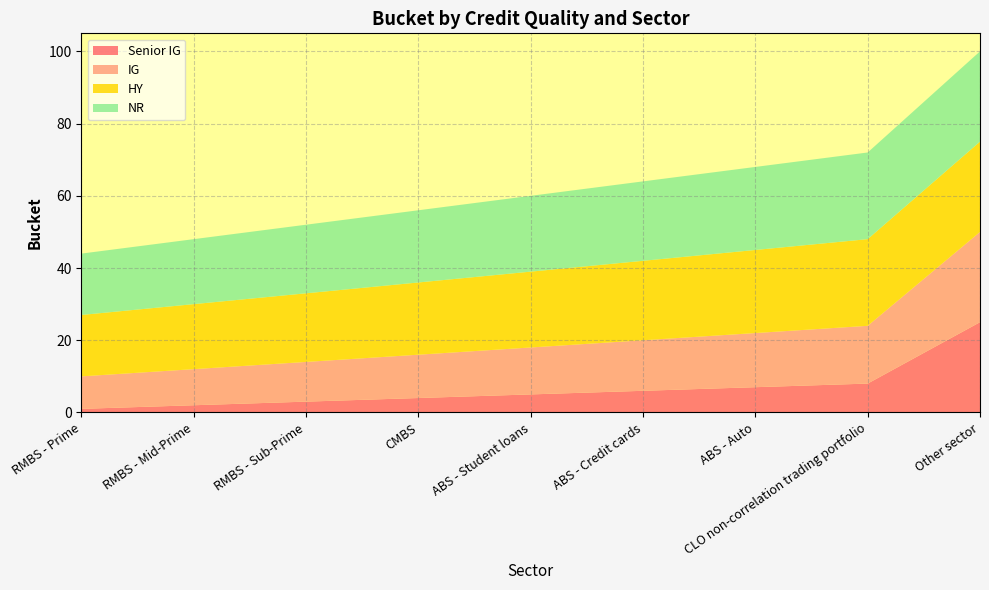

Reading left to right, extract all data points from this chart.

Senior IG: RMBS - Prime=1	RMBS - Mid-Prime=2	RMBS - Sub-Prime=3	CMBS=4	ABS - Student loans=5	ABS - Credit cards=6	ABS - Auto=7	CLO non-correlation trading portfolio=8	Other sector=25
IG: RMBS - Prime=9	RMBS - Mid-Prime=10	RMBS - Sub-Prime=11	CMBS=12	ABS - Student loans=13	ABS - Credit cards=14	ABS - Auto=15	CLO non-correlation trading portfolio=16	Other sector=25
HY: RMBS - Prime=17	RMBS - Mid-Prime=18	RMBS - Sub-Prime=19	CMBS=20	ABS - Student loans=21	ABS - Credit cards=22	ABS - Auto=23	CLO non-correlation trading portfolio=24	Other sector=25
NR: RMBS - Prime=17	RMBS - Mid-Prime=18	RMBS - Sub-Prime=19	CMBS=20	ABS - Student loans=21	ABS - Credit cards=22	ABS - Auto=23	CLO non-correlation trading portfolio=24	Other sector=25